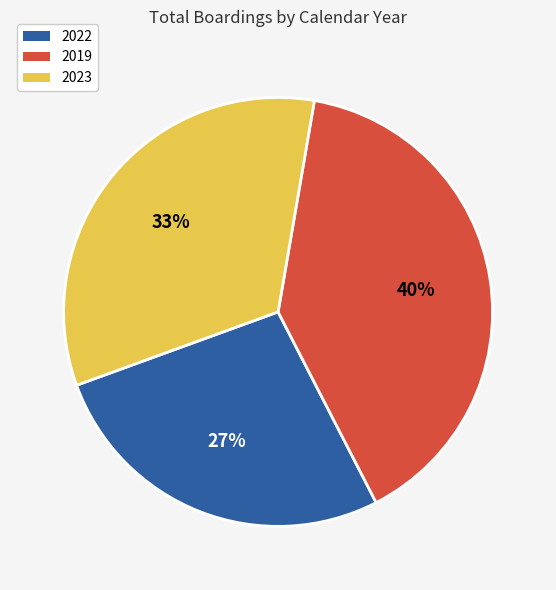

To the nearest percent, what percentage of the pie is 2023?

33%